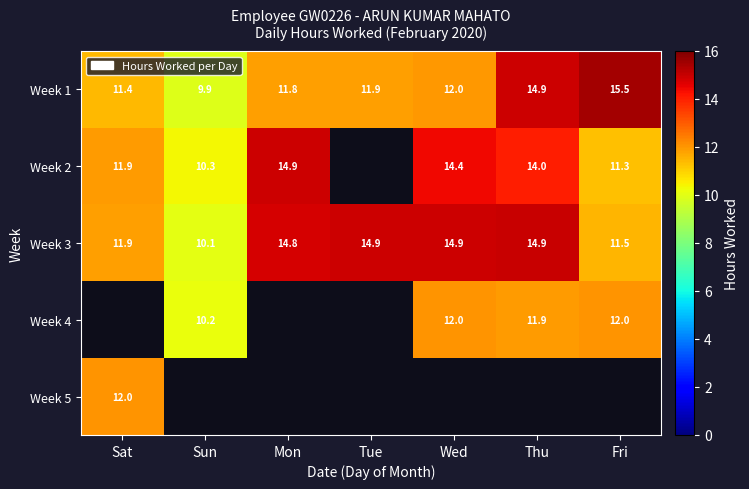

Is the value of Week 4 at Fri greater than the value of Week 1 at Tue?

Yes